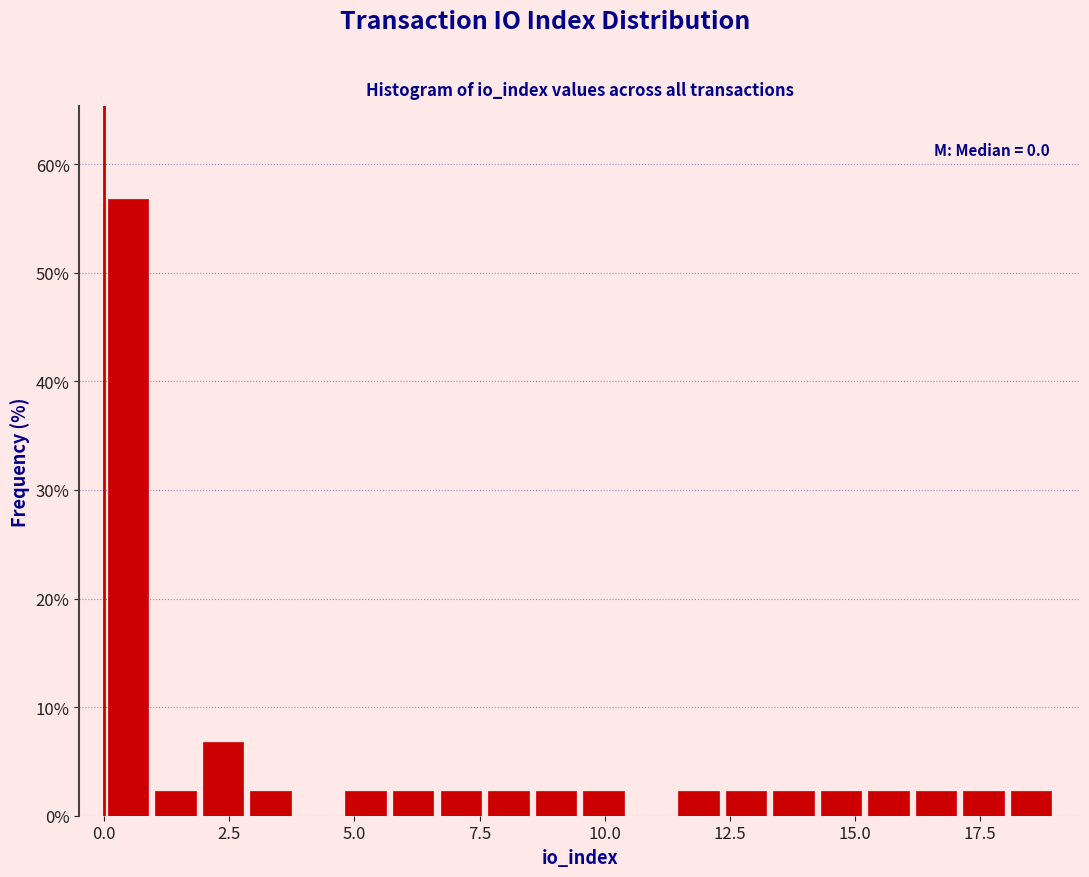

Read against the x-axis, roughly where is the centre of the tallest bar?

0.5